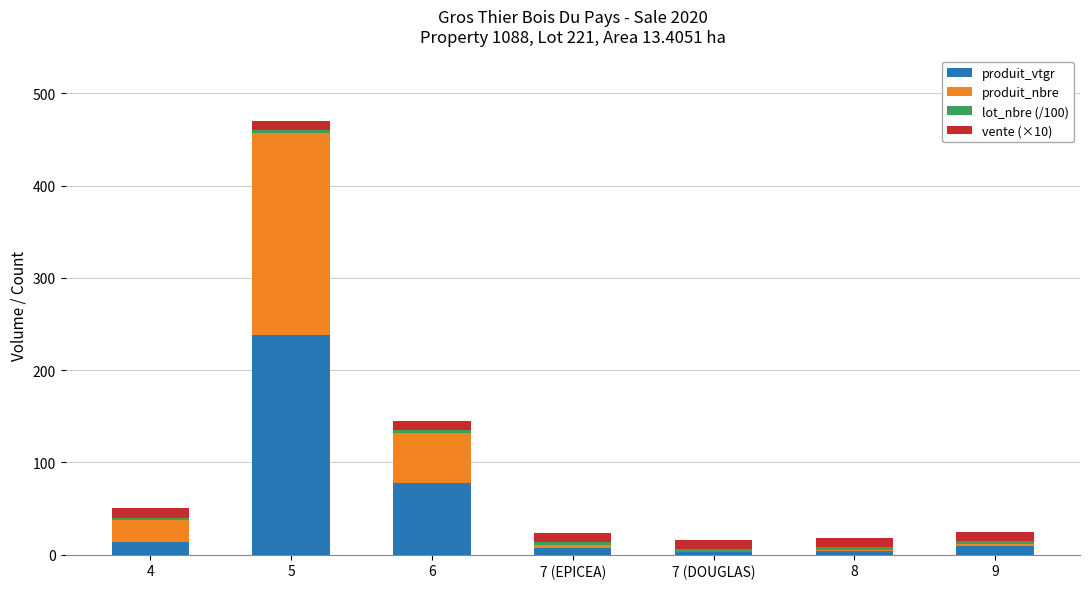

At which category is the sum across all series the highest?

5